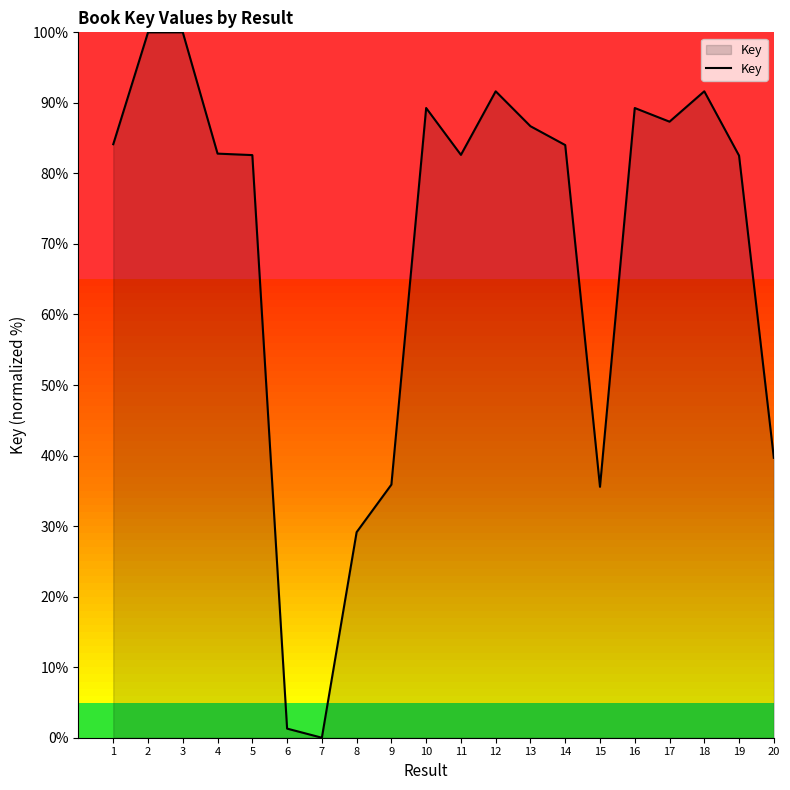

How many values exceed 84?

10